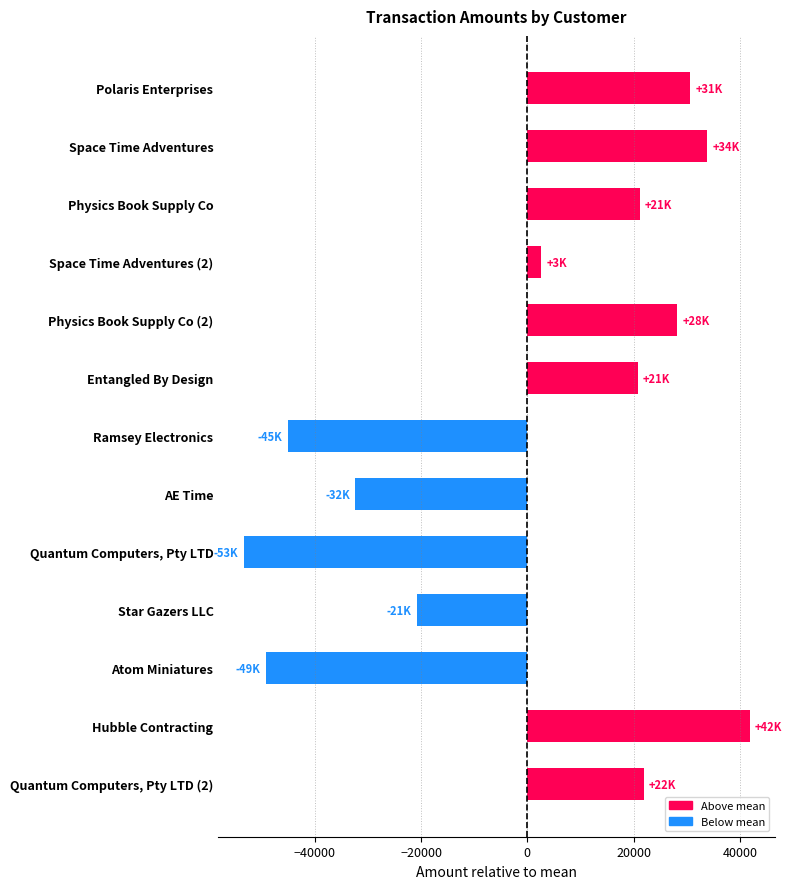

Rank the categories by value from highest to lowest.

Hubble Contracting, Space Time Adventures, Polaris Enterprises, Physics Book Supply Co (2), Quantum Computers, Pty LTD (2), Physics Book Supply Co, Entangled By Design, Space Time Adventures (2), Star Gazers LLC, AE Time, Ramsey Electronics, Atom Miniatures, Quantum Computers, Pty LTD